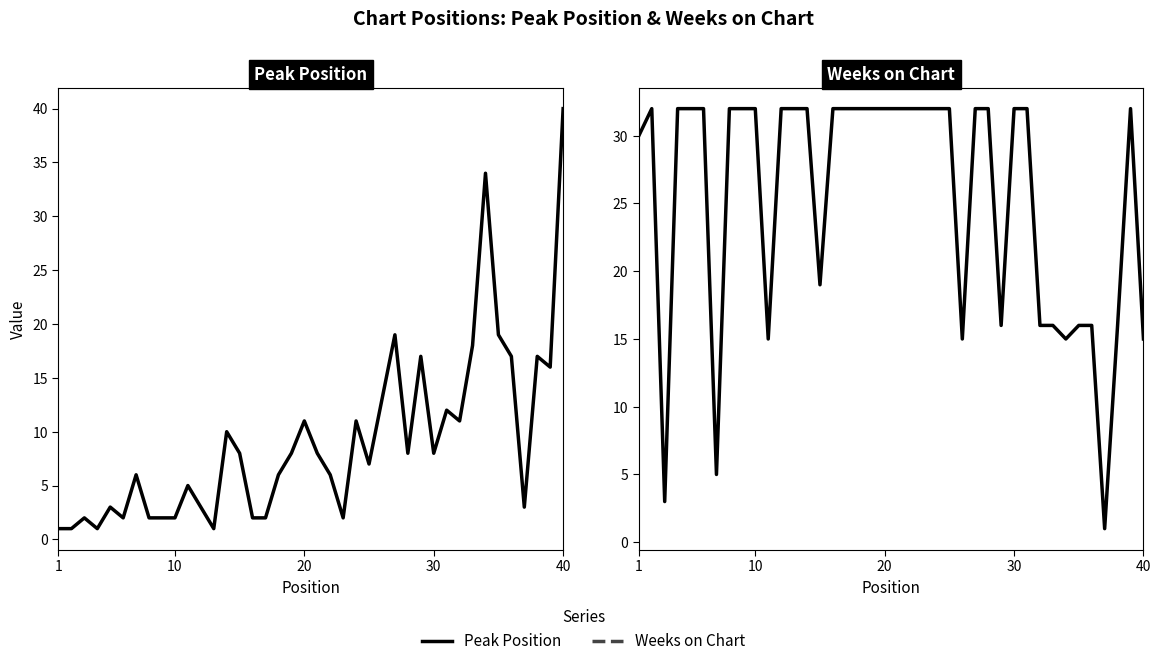

Does the chart display data point markers on the line(s)?

No